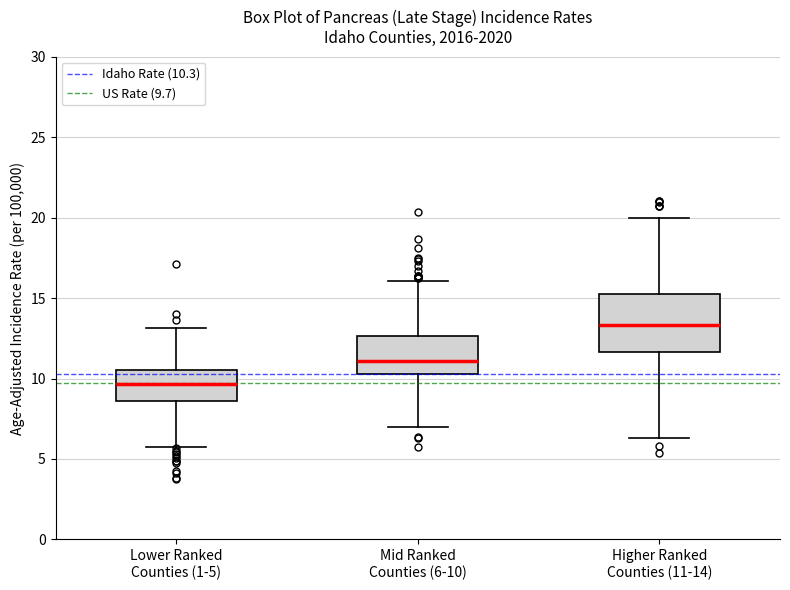

Which box has the highest median line?

Higher Ranked Counties (11-14)